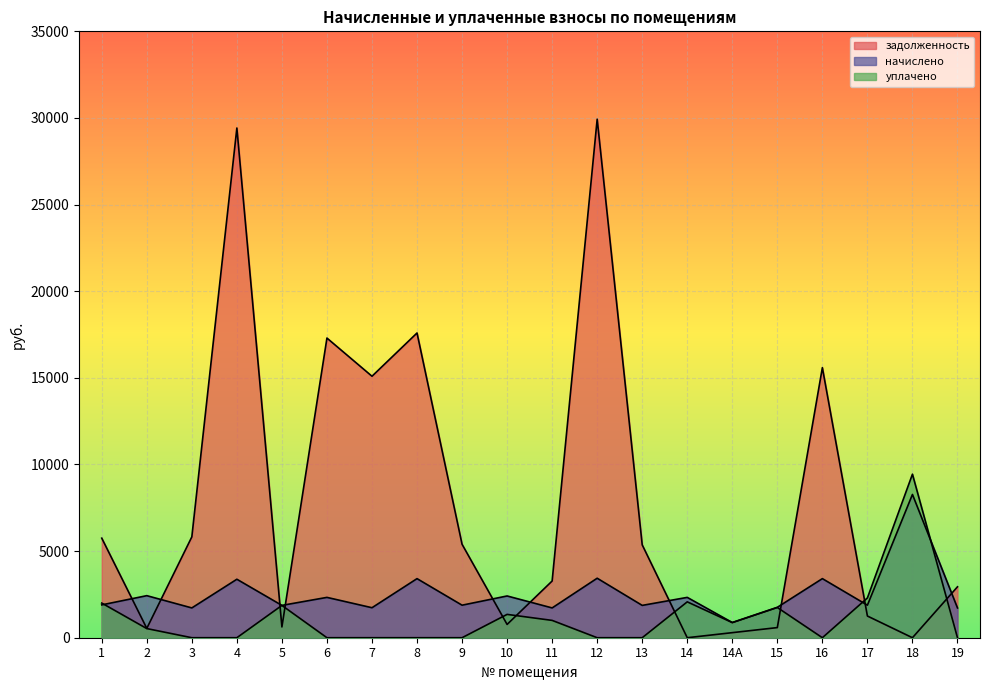

What is the difference between the начислено values at 15 and 4?

1620.4